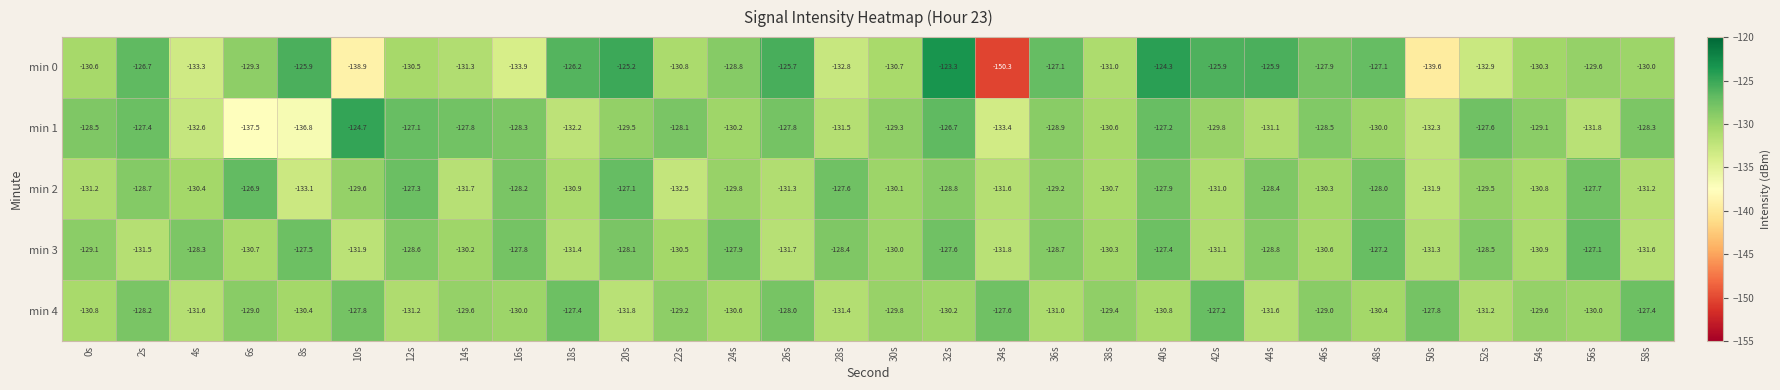

At 44s, list the series in order from largest to smallest.

min 0, min 2, min 3, min 1, min 4